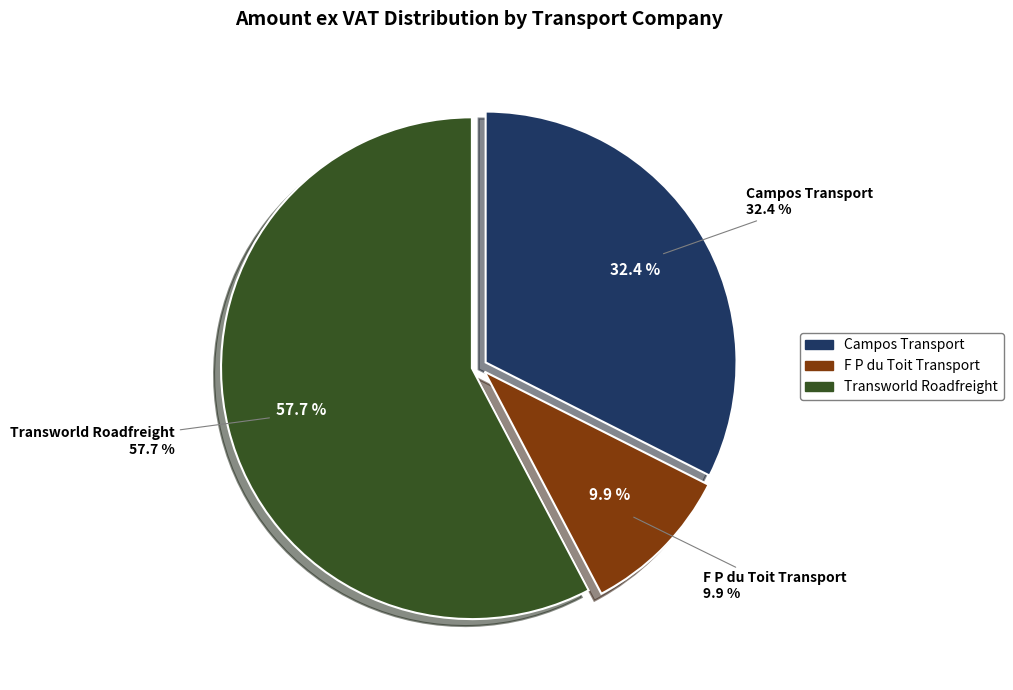

Rank the categories by value from highest to lowest.

Transworld Roadfreight, Campos Transport, F P du Toit Transport